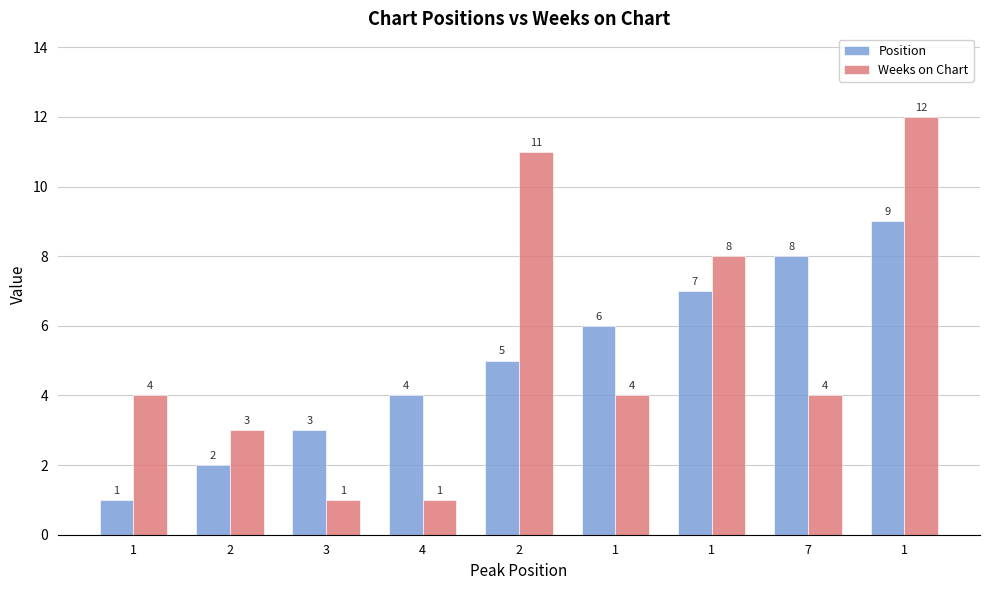

How many series are shown in this chart?

2